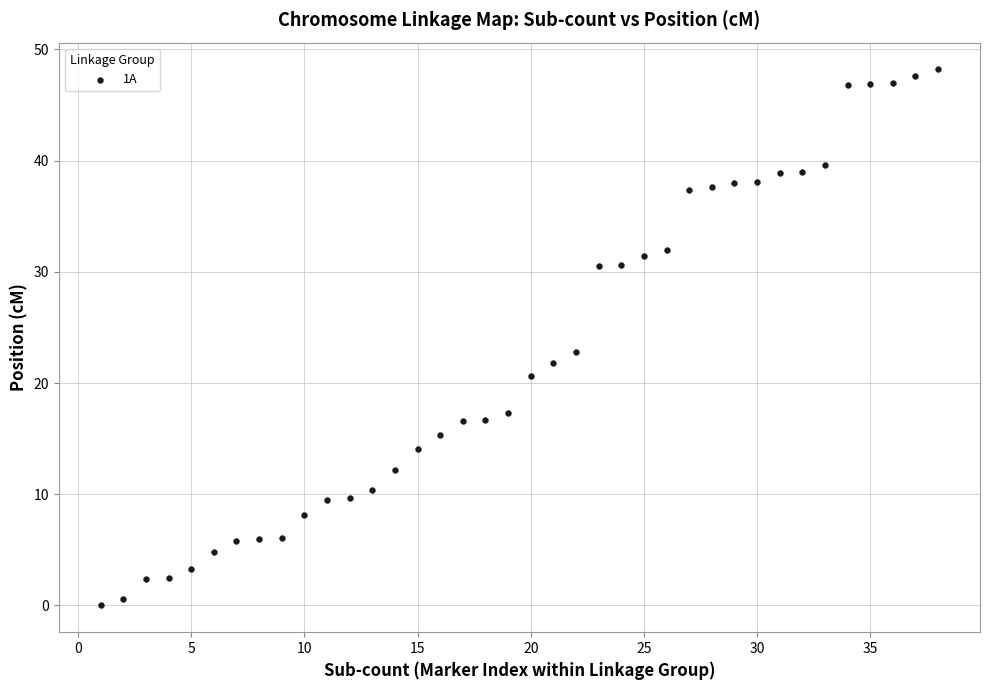

What is the range of X values (max minus min)?

37.0